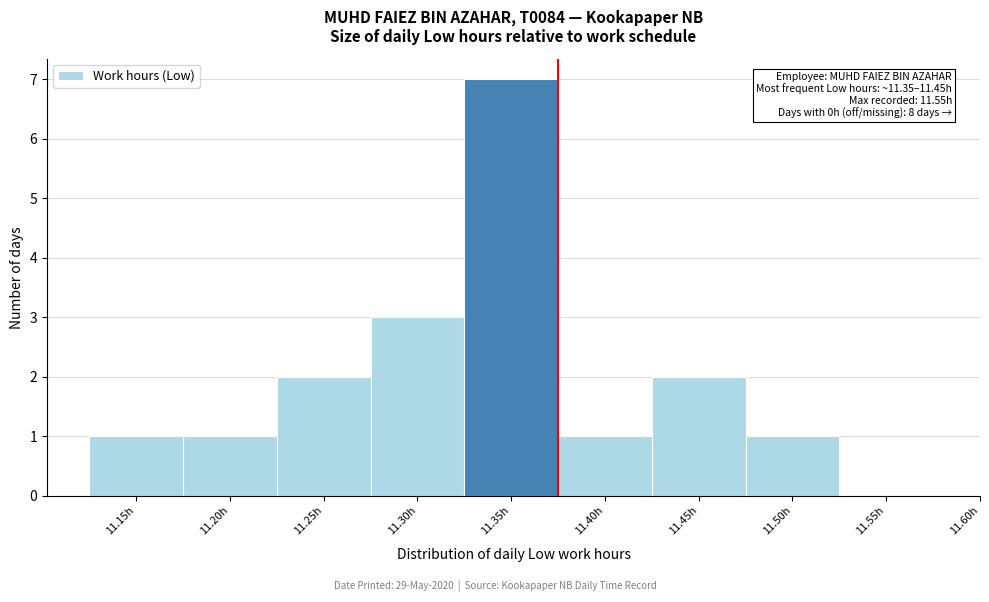

Reading left to right, what are all the values shown in this chart?

11.15h=1	11.20h=1	11.25h=2	11.30h=3	11.35h=7	11.40h=1	11.45h=2	11.50h=1	11.55h=0